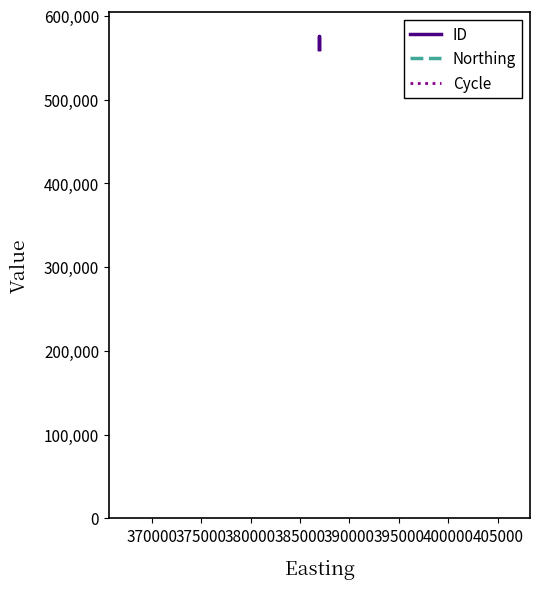

Which series has the widest spread of values?

ID